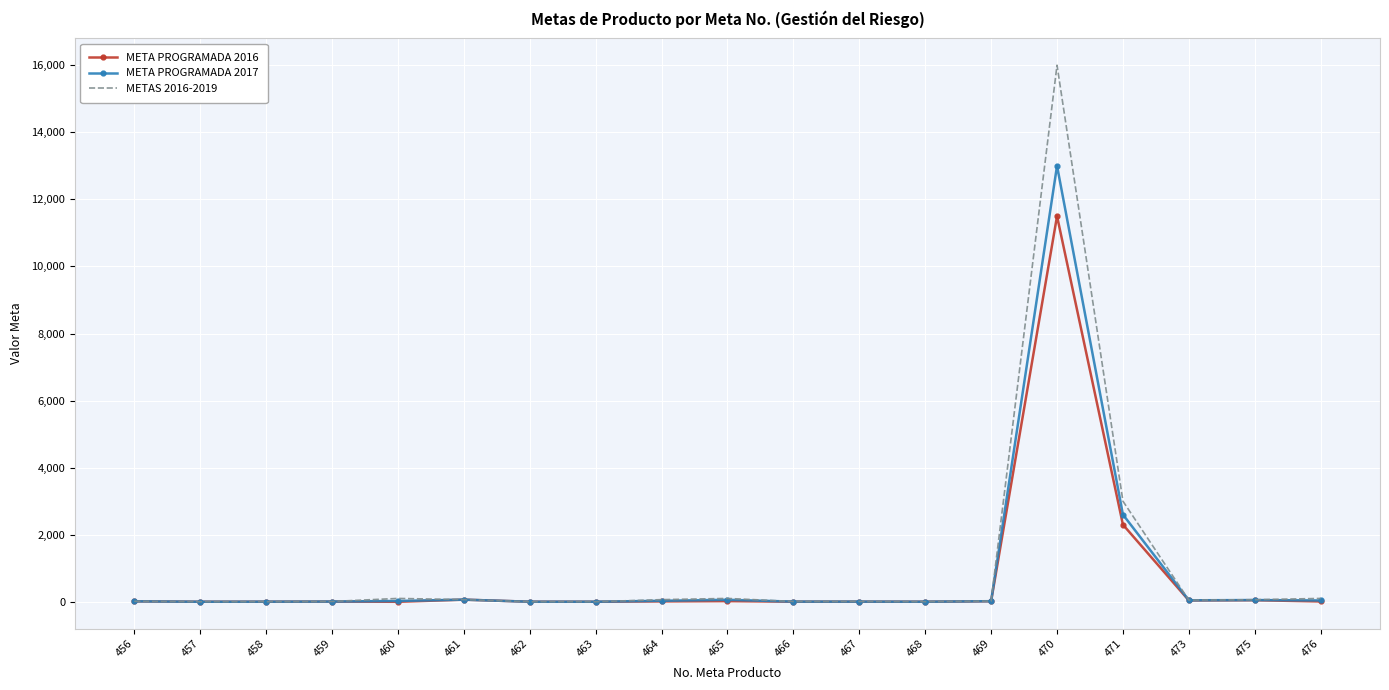

What is the difference between the maximum and second lowest values in the METAS 2016-2019 series?

15998